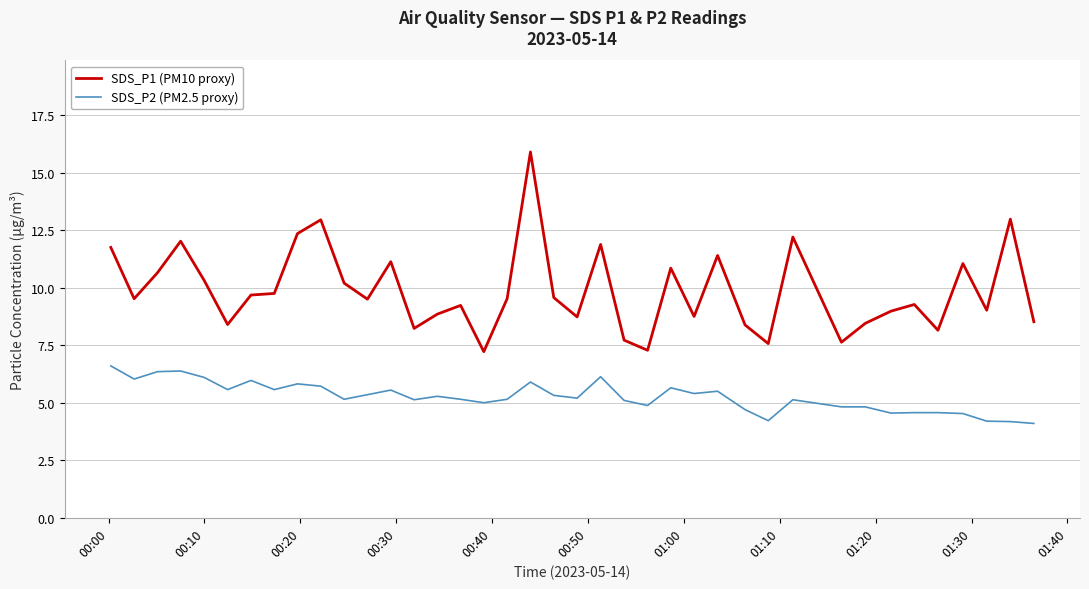

What is the difference between the maximum and minimum values in the SDS_P1 (PM10 proxy) series?

8.7